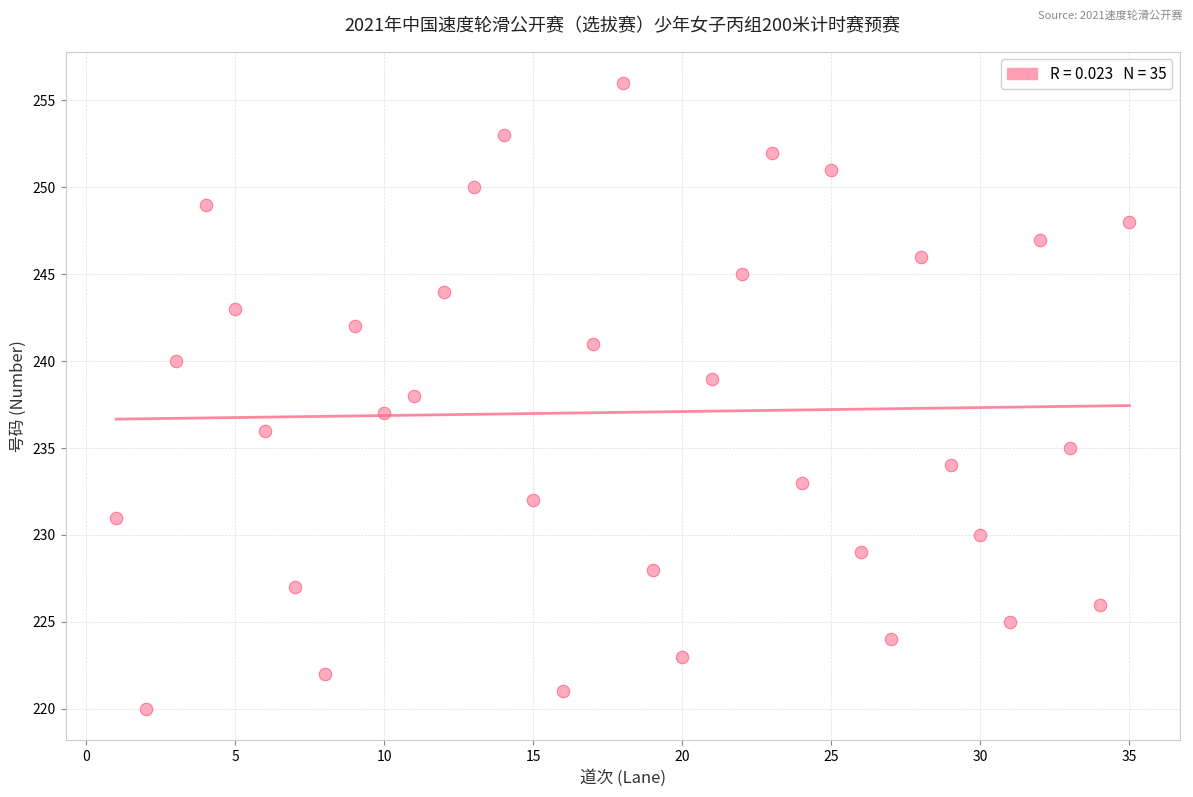

What is the range of X values (max minus min)?

34